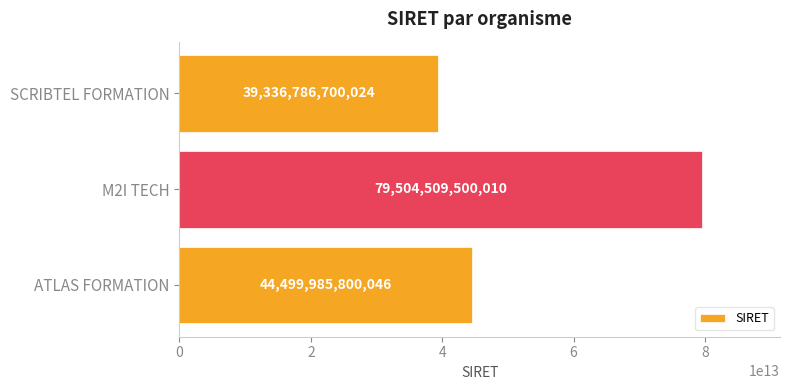

Read the value at ATLAS FORMATION, to the nearest 50.

44499985800050